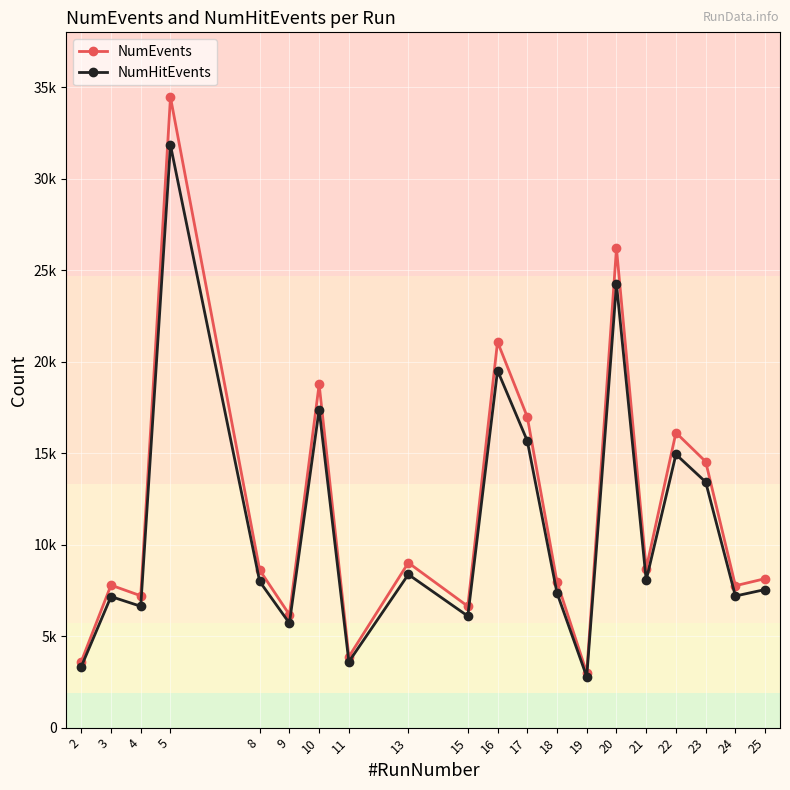

True or false: NumHitEvents and NumEvents intersect in this chart.

False